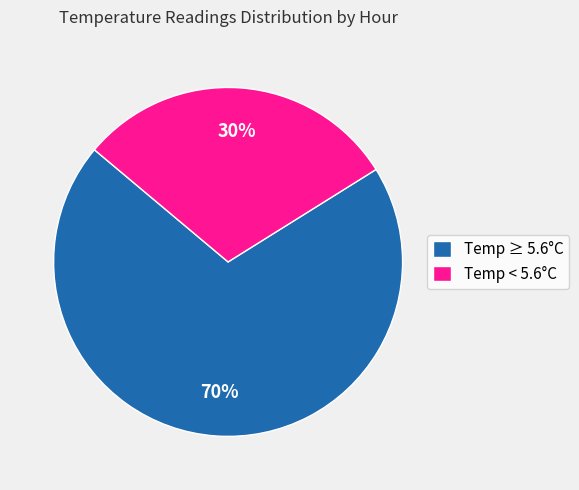

How many slices are in this pie chart?

2